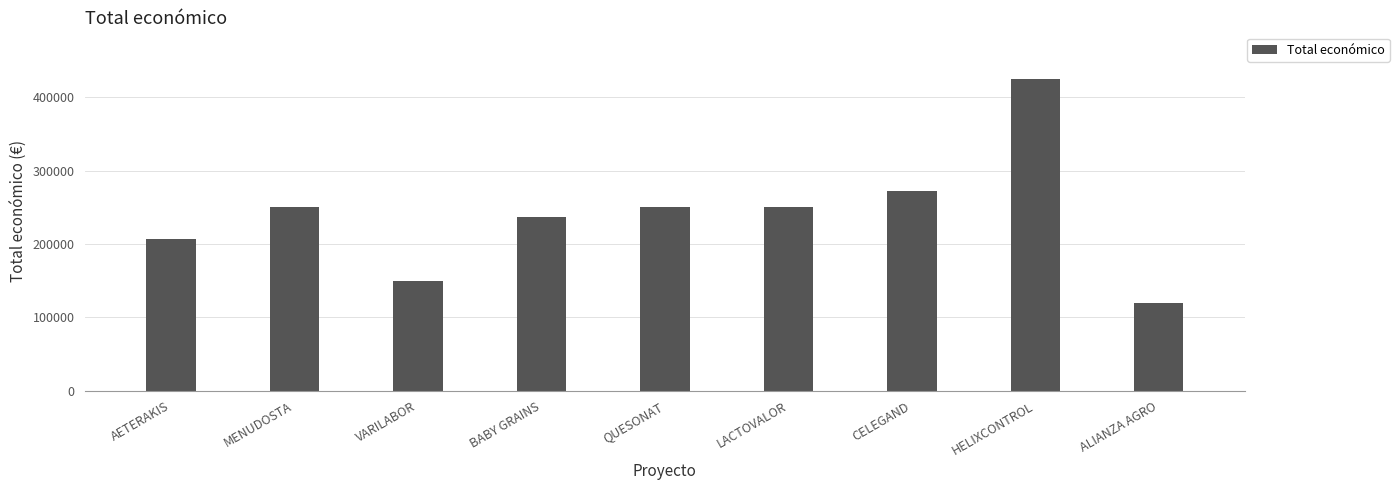

Reading left to right, list all the values displayed in this chart.

AETERAKIS=206641	MENUDOSTA=250000	VARILABOR=150000	BABY GRAINS=237042	QUESONAT=250000	LACTOVALOR=250000	CELEGAND=272024	HELIXCONTROL=424720	ALIANZA AGRO=120000